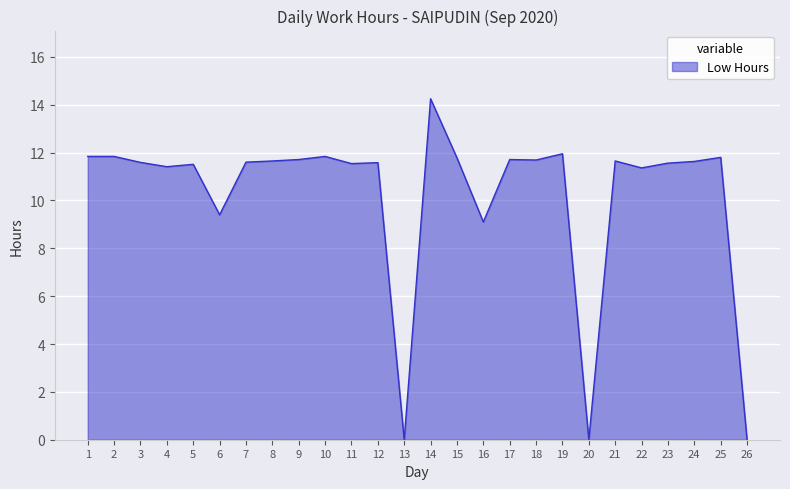

Approximately how many times larger is the value at 6 compared to 1?

0.8